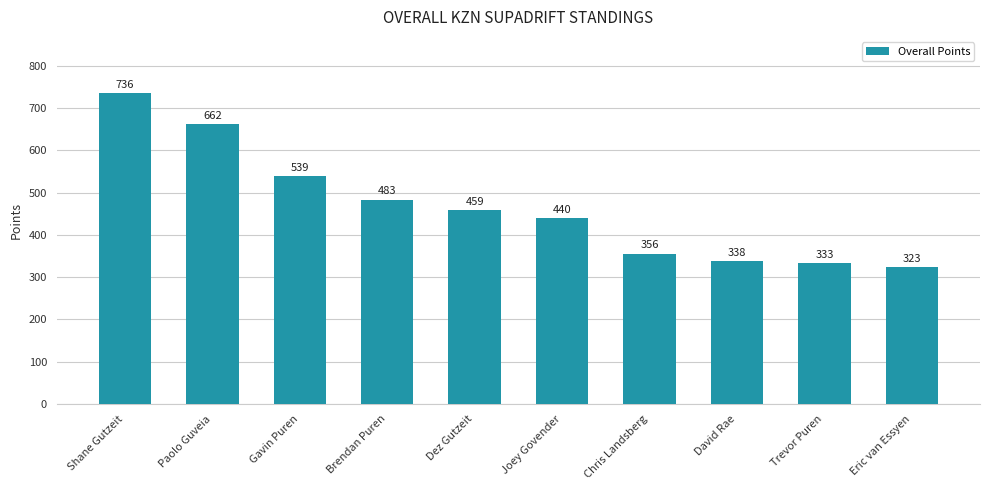

What is the label of the 4th bar from the right?

Chris Landsberg